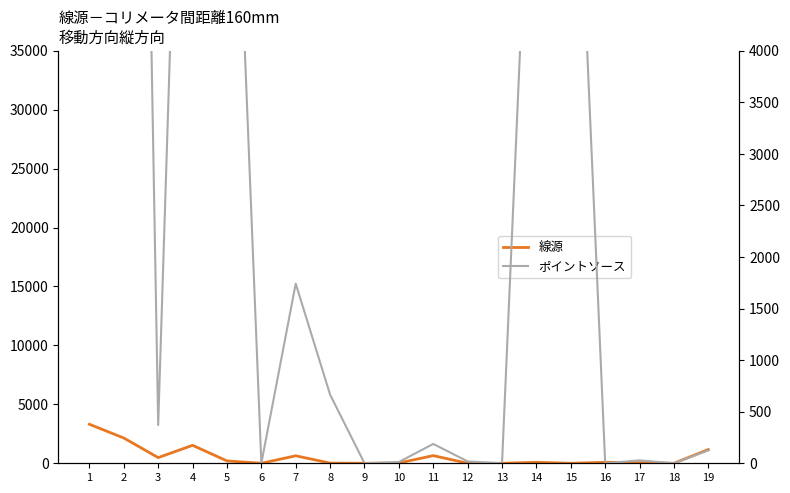

True or false: ポイントソース has more than 0 interior local peaks.

True